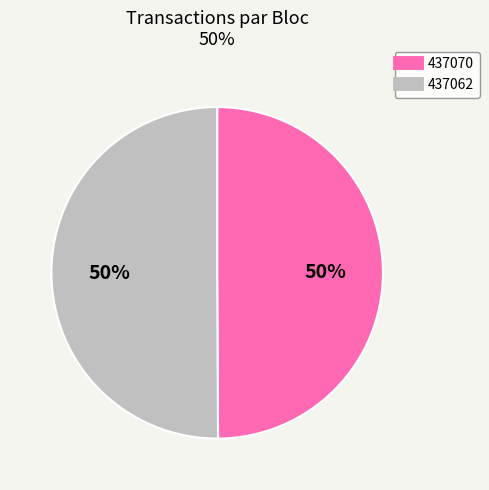

To the nearest percent, what percentage of the pie is 437070?

50%